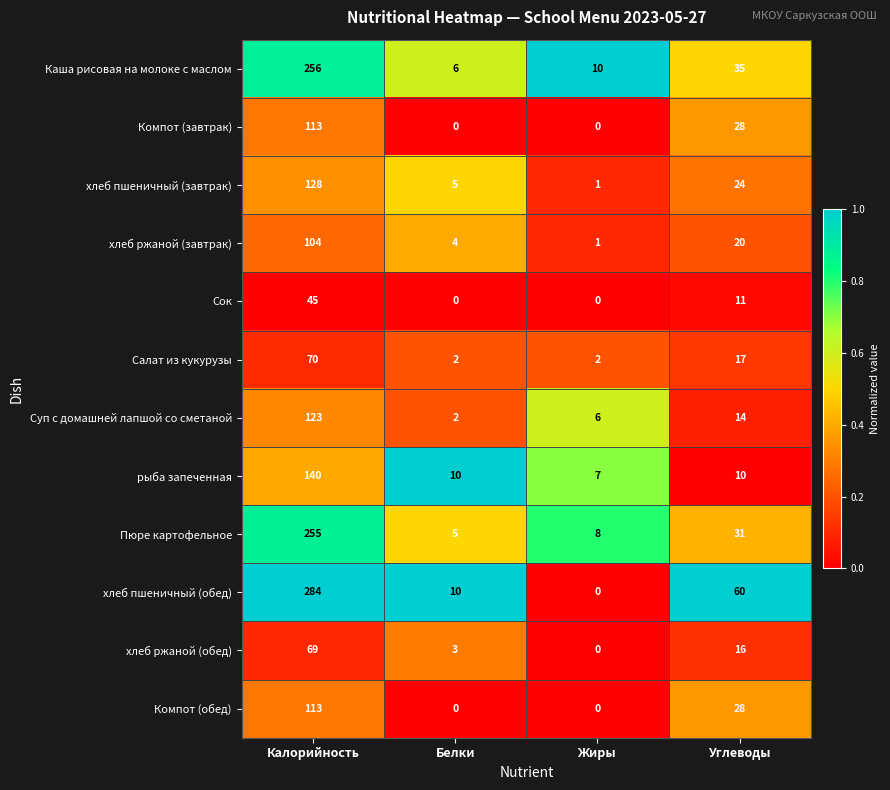

Which series has the largest total across all categories?

хлеб пшеничный (обед)